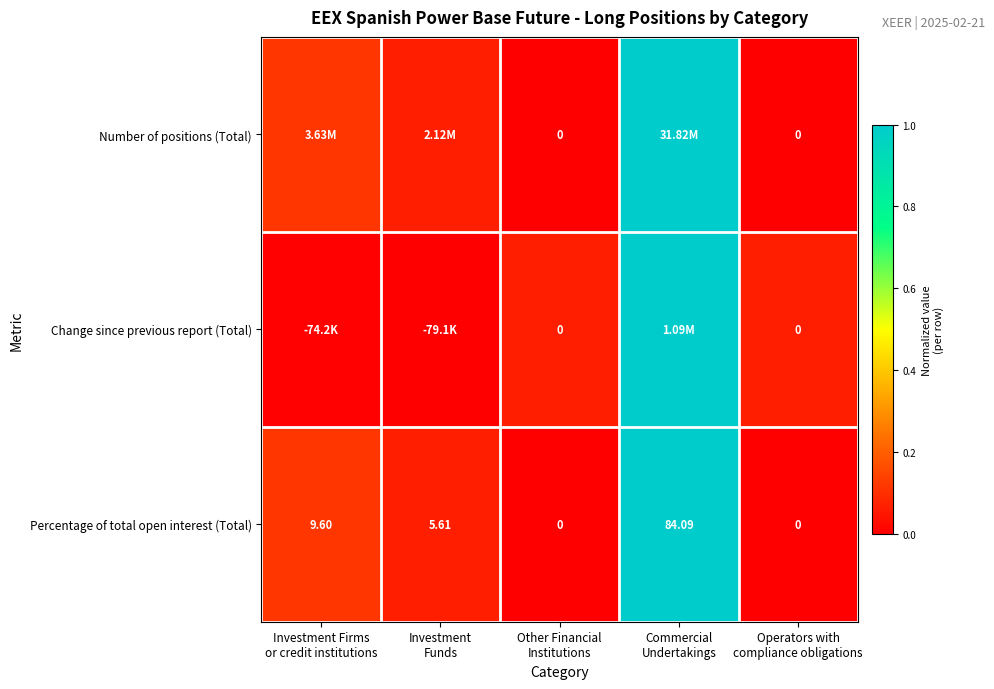

How many data points does each series have?

5